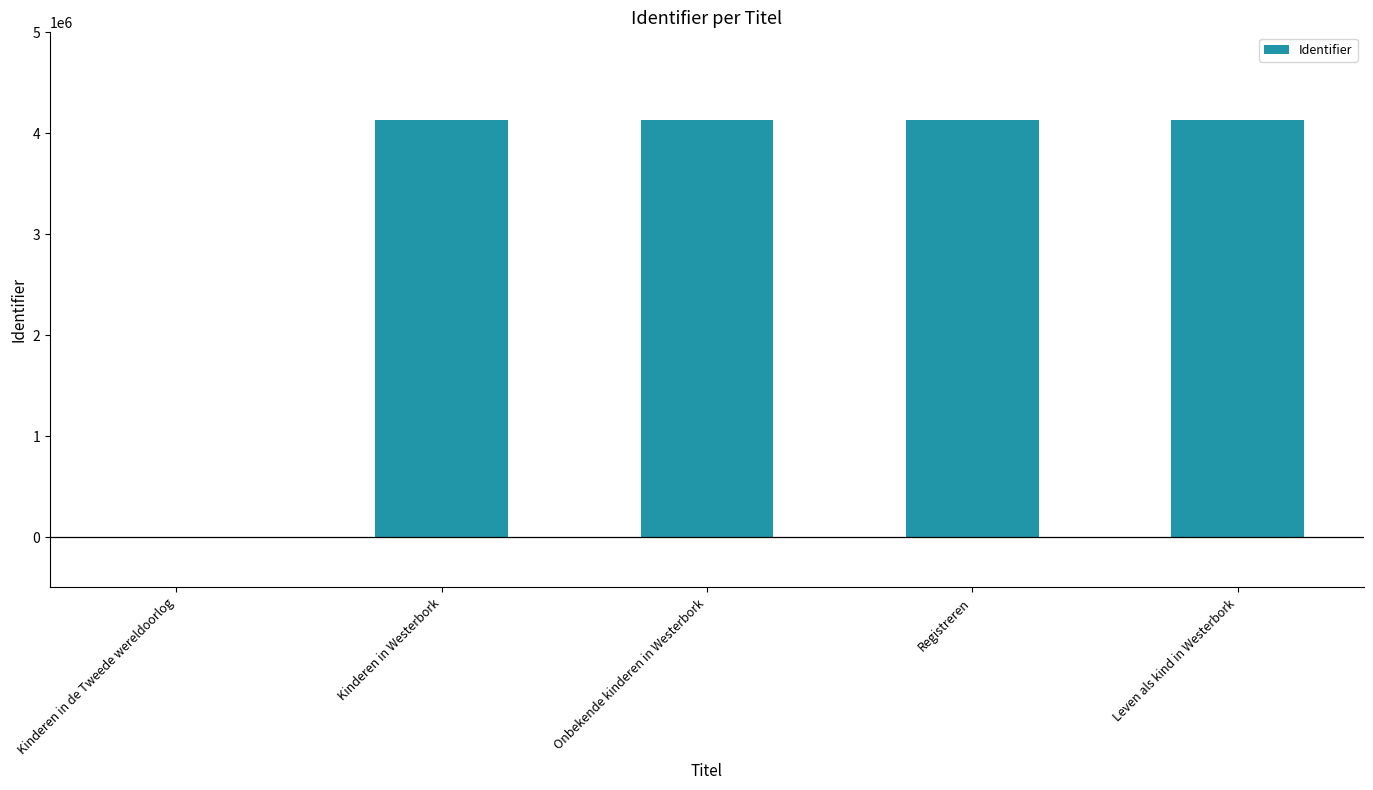

Where is the data nearest to the value 2067802?

Kinderen in Westerbork